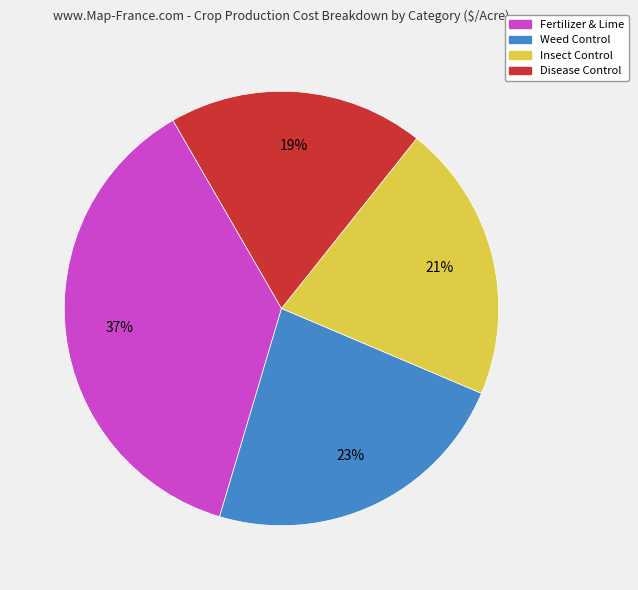

The Fertilizer & Lime slice represents 27% of the pie. True or false?

False